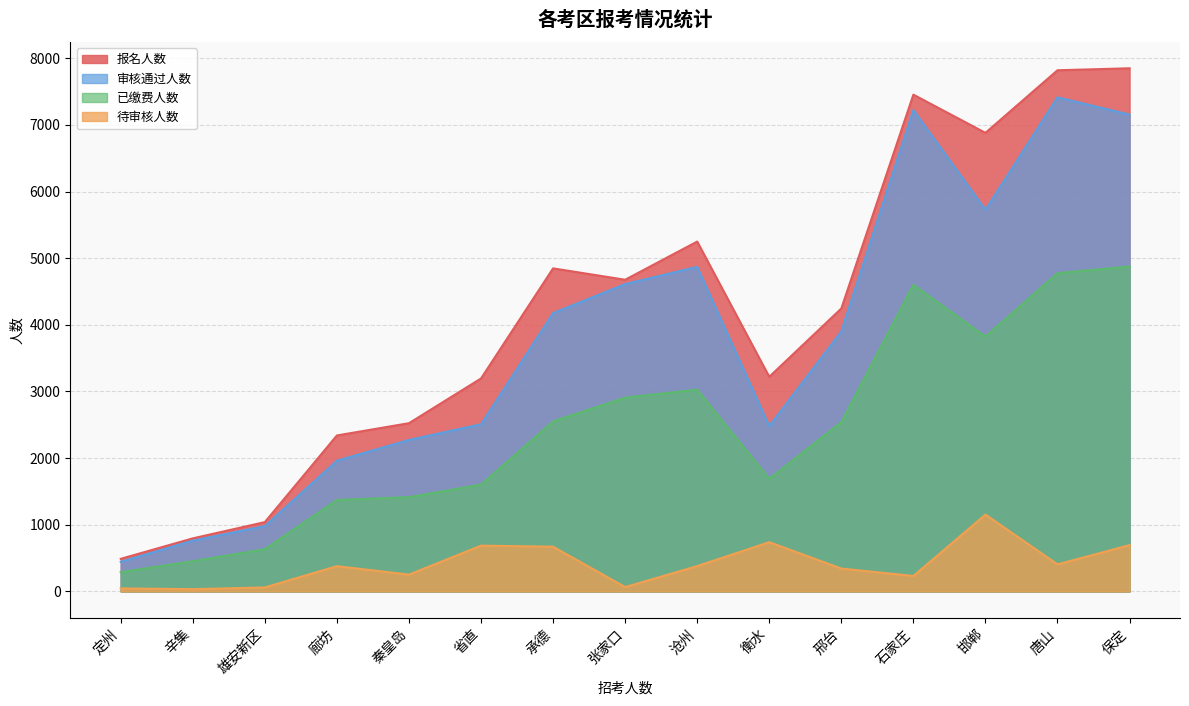

Is the value of 报名人数 at 石家庄 greater than the value of 审核通过人数 at 定州?

Yes